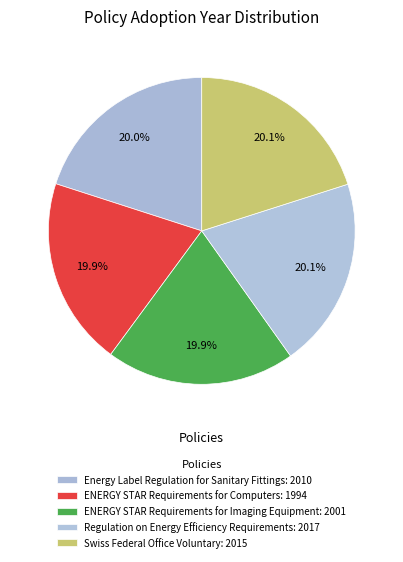

Which category has the smallest portion of the pie?

ENERGY STAR Program Requirements for Computers